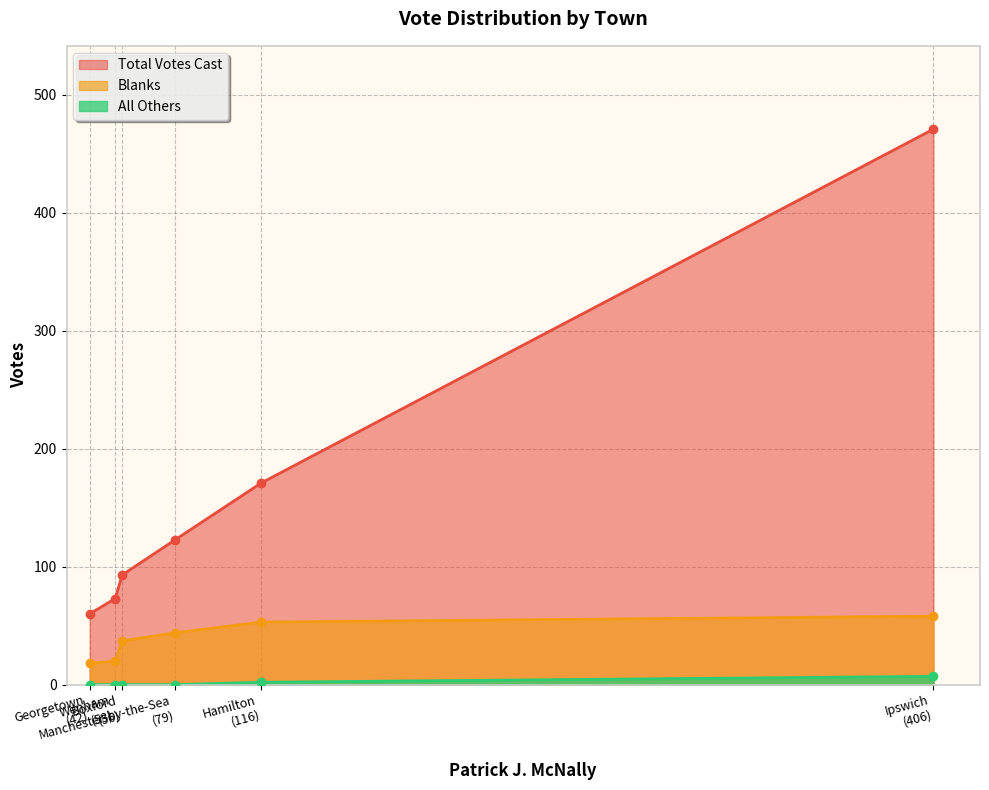

Count the number of categories in the chart.

6